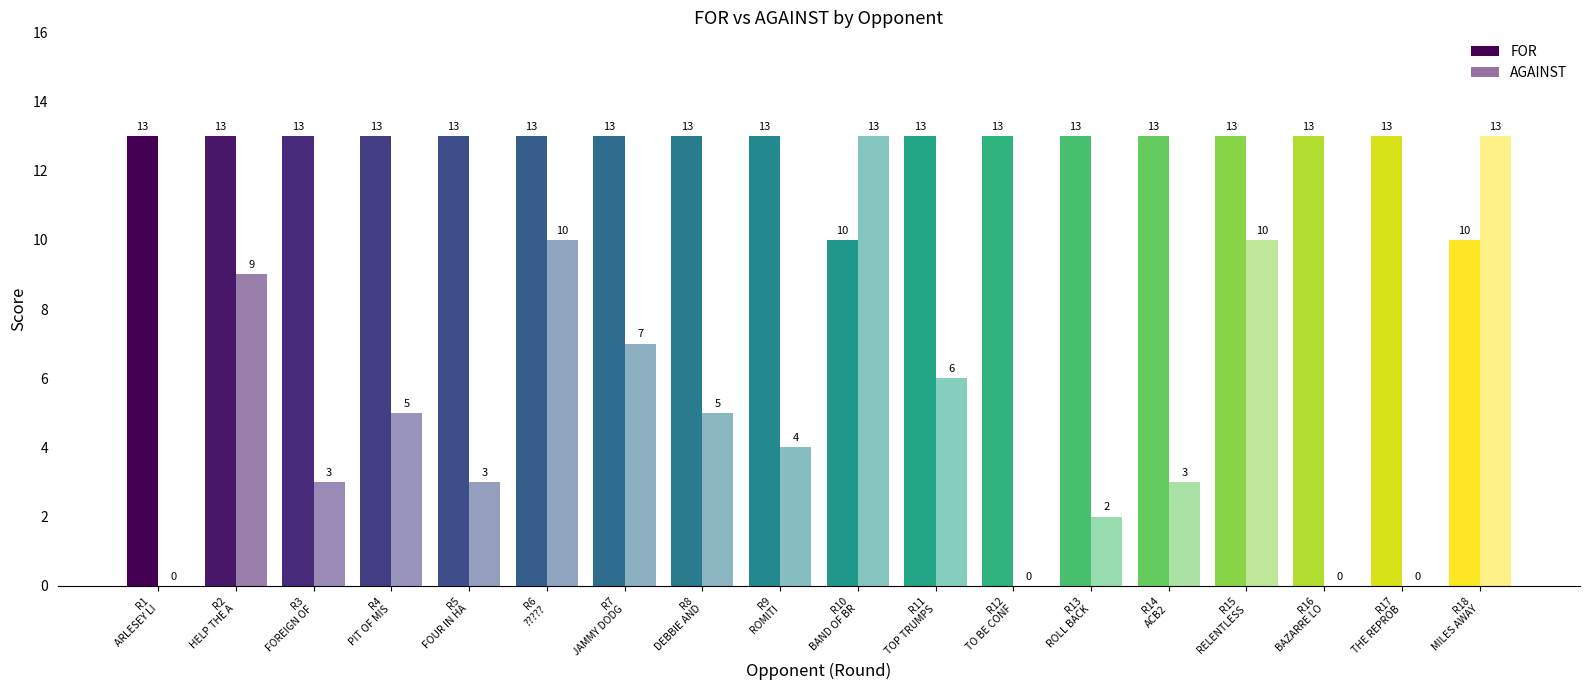

Reading left to right, transcribe all the data shown in this chart.

FOR: R1
ARLESEY LI=13	R2
HELP THE A=13	R3
FOREIGN OF=13	R4
PIT OF MIS=13	R5
FOUR IN HA=13	R6
?????=13	R7
JAMMY DODG=13	R8
DEBBIE AND=13	R9
ROMITI=13	R10
BAND OF BR=10	R11
TOP TRUMPS=13	R12
TO BE CONF=13	R13
ROLL BACK=13	R14
ACB2=13	R15
RELENTLESS=13	R16
BAZARRE LO=13	R17
THE REPROB=13	R18
MILES AWAY=10
AGAINST: R1
ARLESEY LI=0	R2
HELP THE A=9	R3
FOREIGN OF=3	R4
PIT OF MIS=5	R5
FOUR IN HA=3	R6
?????=10	R7
JAMMY DODG=7	R8
DEBBIE AND=5	R9
ROMITI=4	R10
BAND OF BR=13	R11
TOP TRUMPS=6	R12
TO BE CONF=0	R13
ROLL BACK=2	R14
ACB2=3	R15
RELENTLESS=10	R16
BAZARRE LO=0	R17
THE REPROB=0	R18
MILES AWAY=13